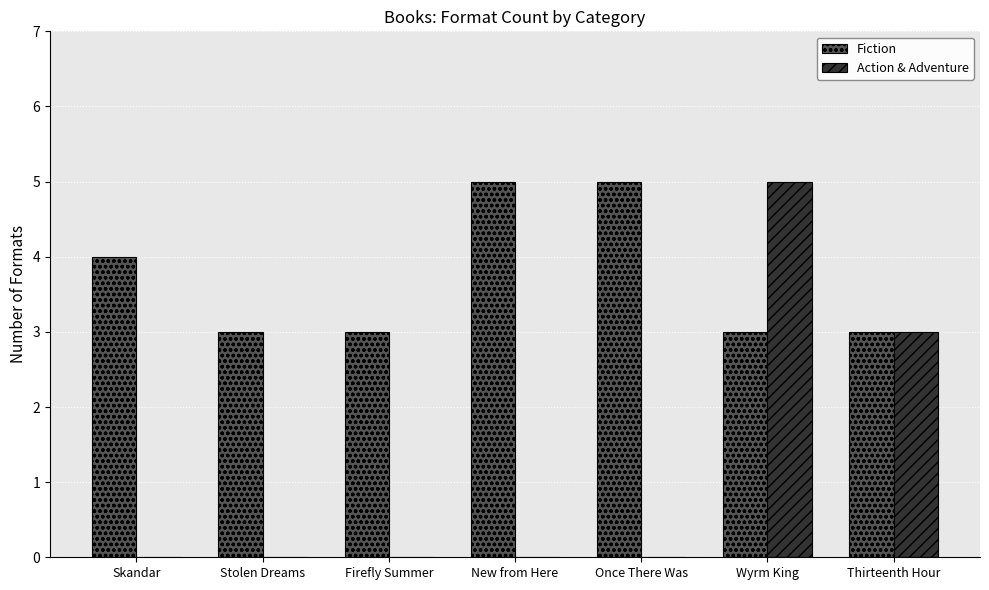

Are the bars grouped side by side (vs. stacked)?

Yes